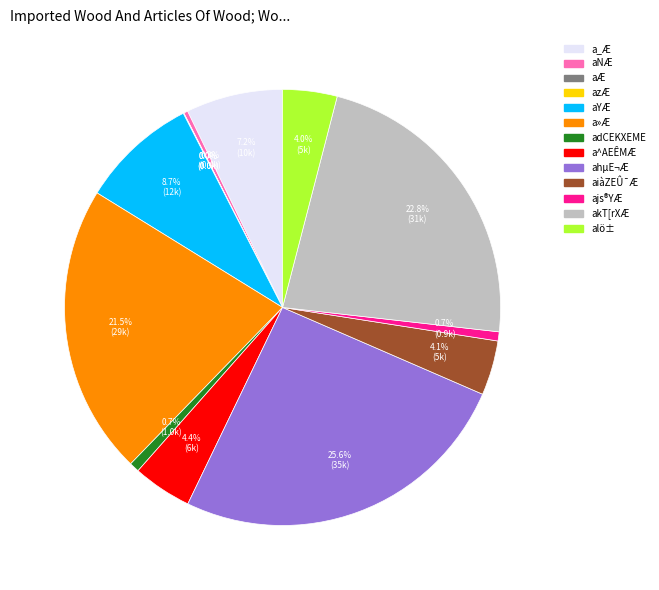

What is the largest slice in the pie chart?

ahµE¬Æ